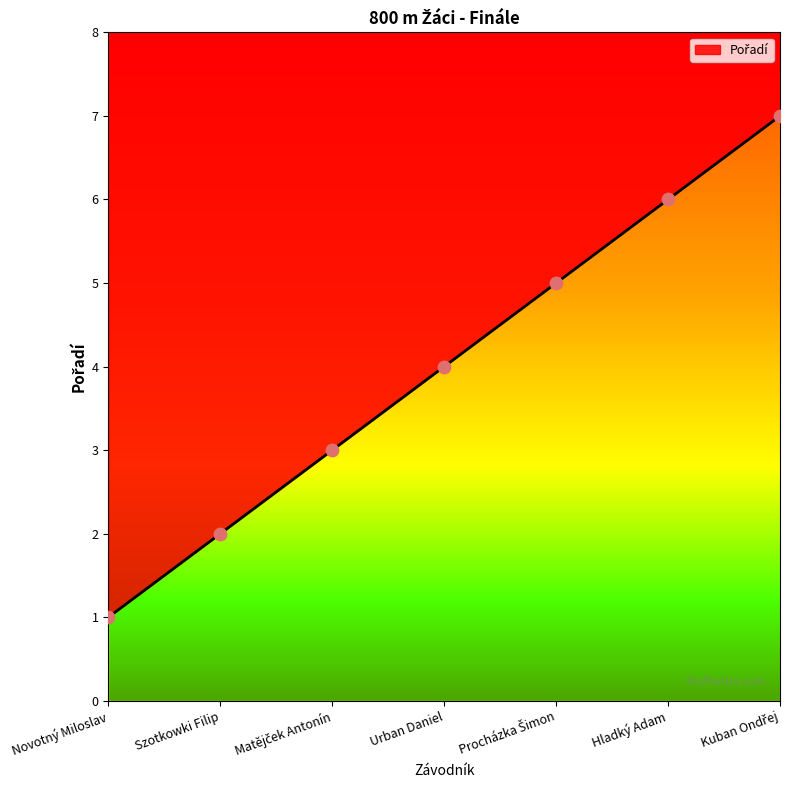

What is the change in value from Novotný Miloslav to Urban Daniel?

+3